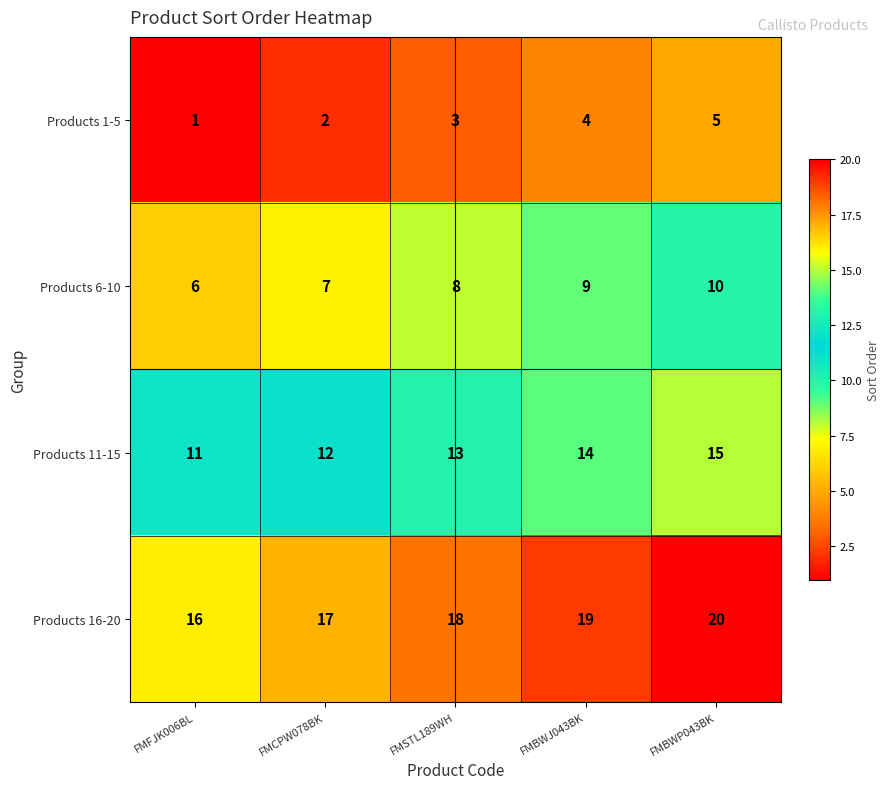

Read the Products 16-20 value at FMBWJ043BK.

19